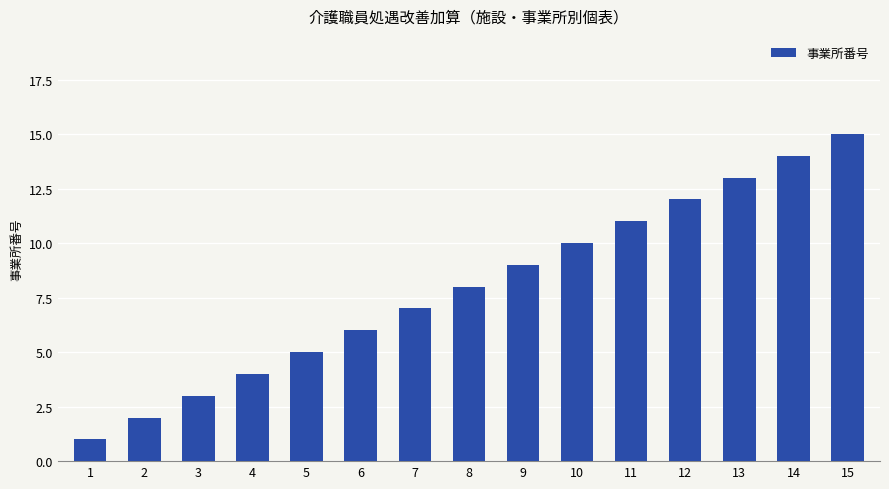

Rank the categories by value from highest to lowest.

15, 14, 13, 12, 11, 10, 9, 8, 7, 6, 5, 4, 3, 2, 1